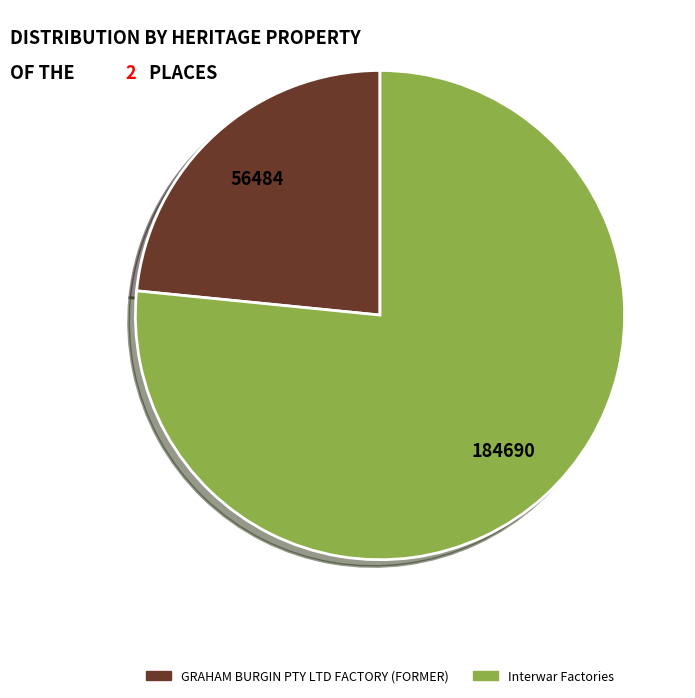

How many slices are in this pie chart?

2